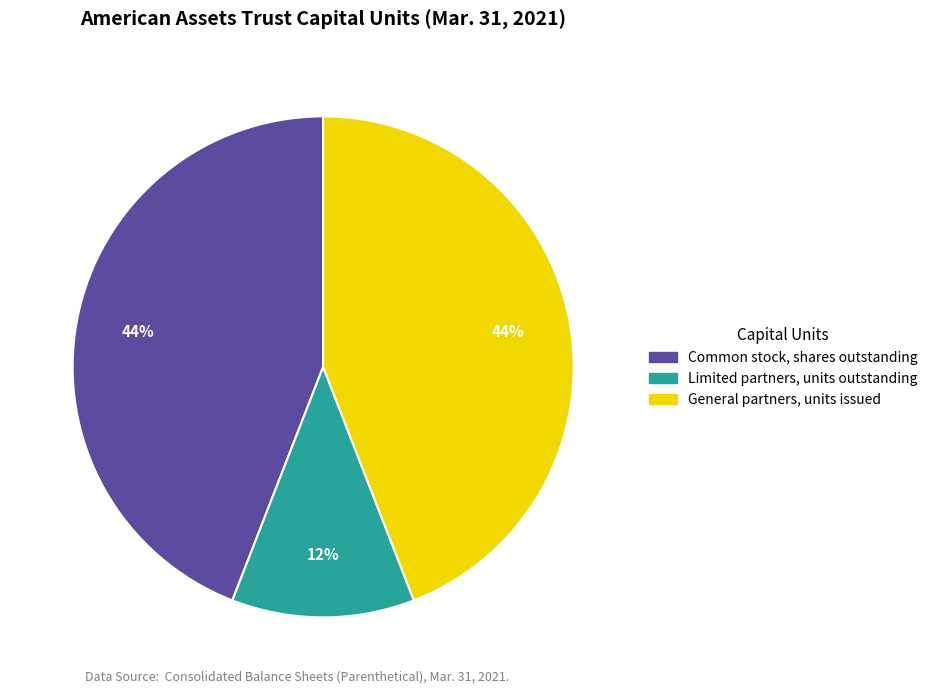

Is the sum of Limited partners, units outstanding and General partners, units issued greater than half?

Yes